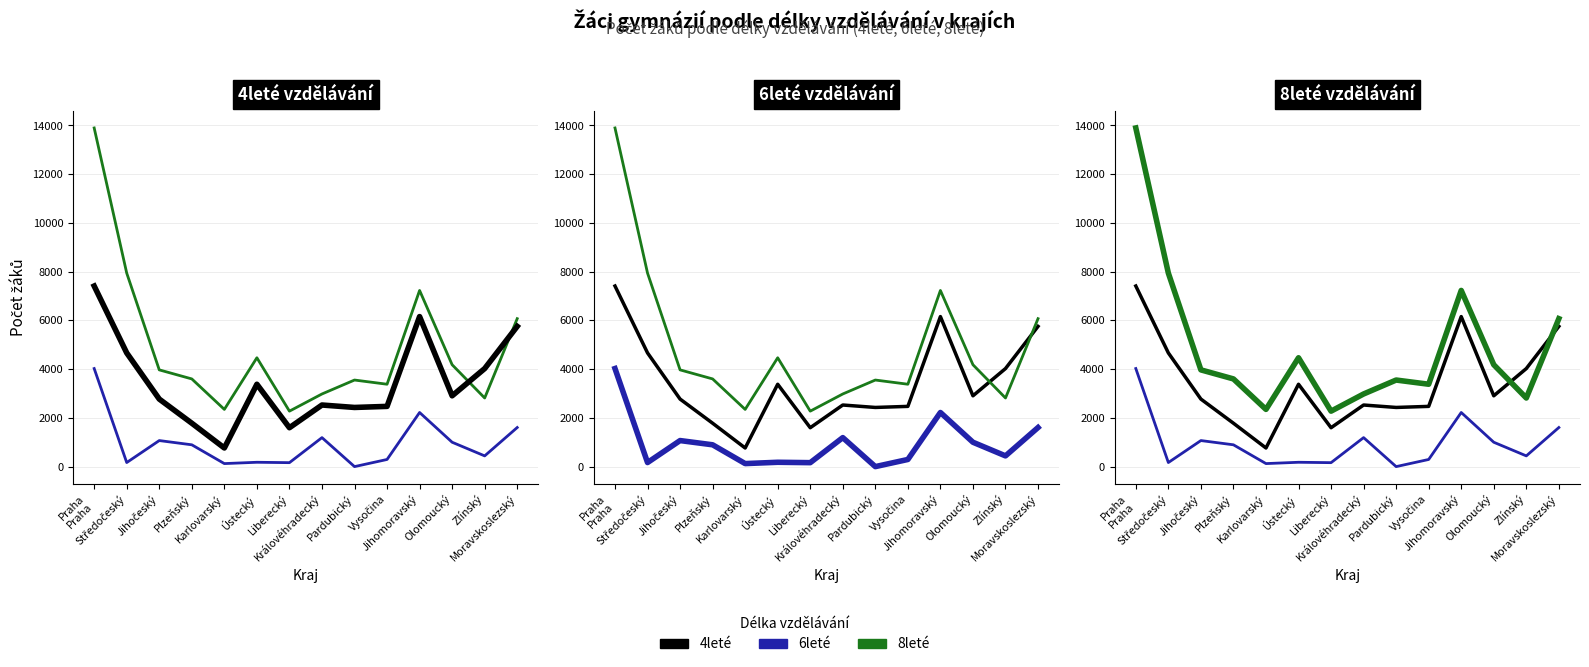

Reading left to right, list all the values displayed in this chart.

4leté: 7412	4666	2772	1781	764	3380	1596	2528	2428	2472	6157	2906	4024	5756
6leté: 4025	167	1069	895	124	178	162	1190	0	293	2221	1000	440	1604
8leté: 13899	7942	3970	3599	2348	4467	2276	2981	3553	3381	7230	4181	2816	6072